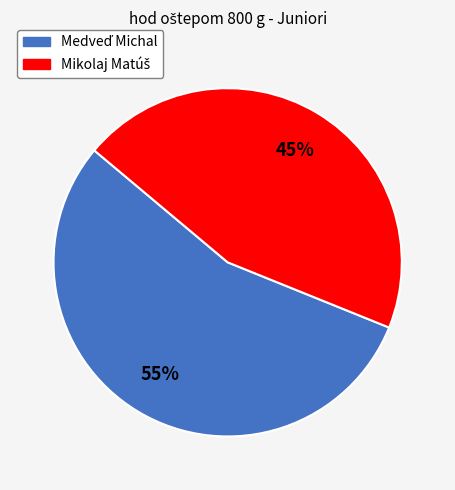

Does any single category account for the majority?

Yes